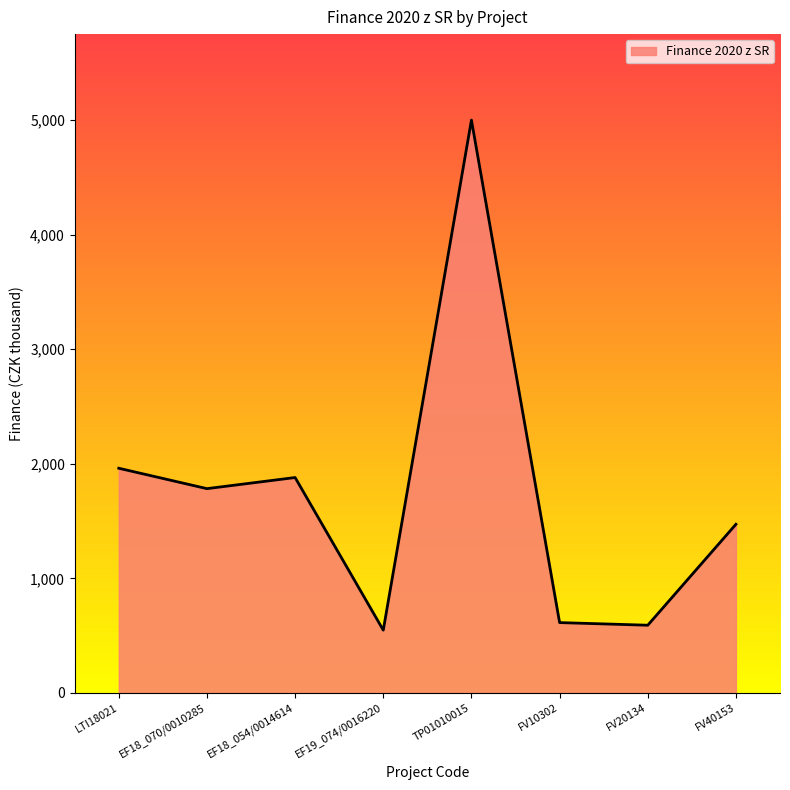

Where is the data nearest to the value 2774?

LTI18021